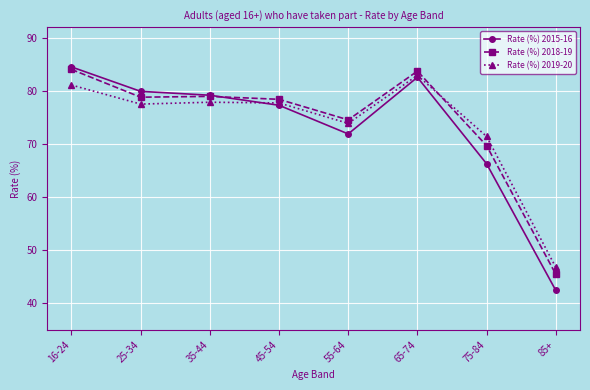

What is the maximum value shown in the chart?

84.5